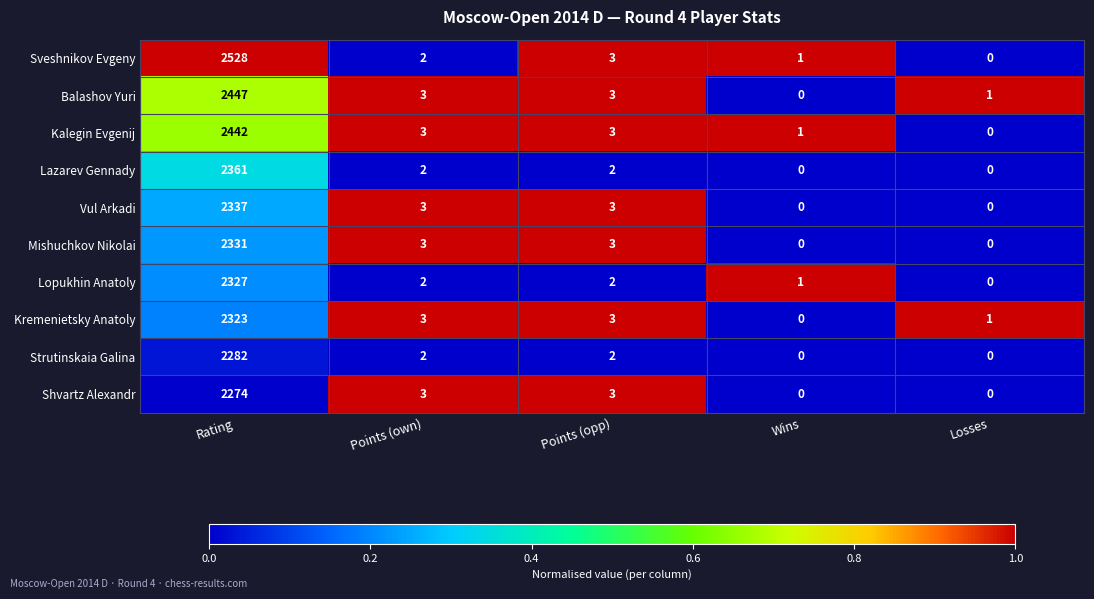

What is the spread (max minus min) of values at Rating?

254